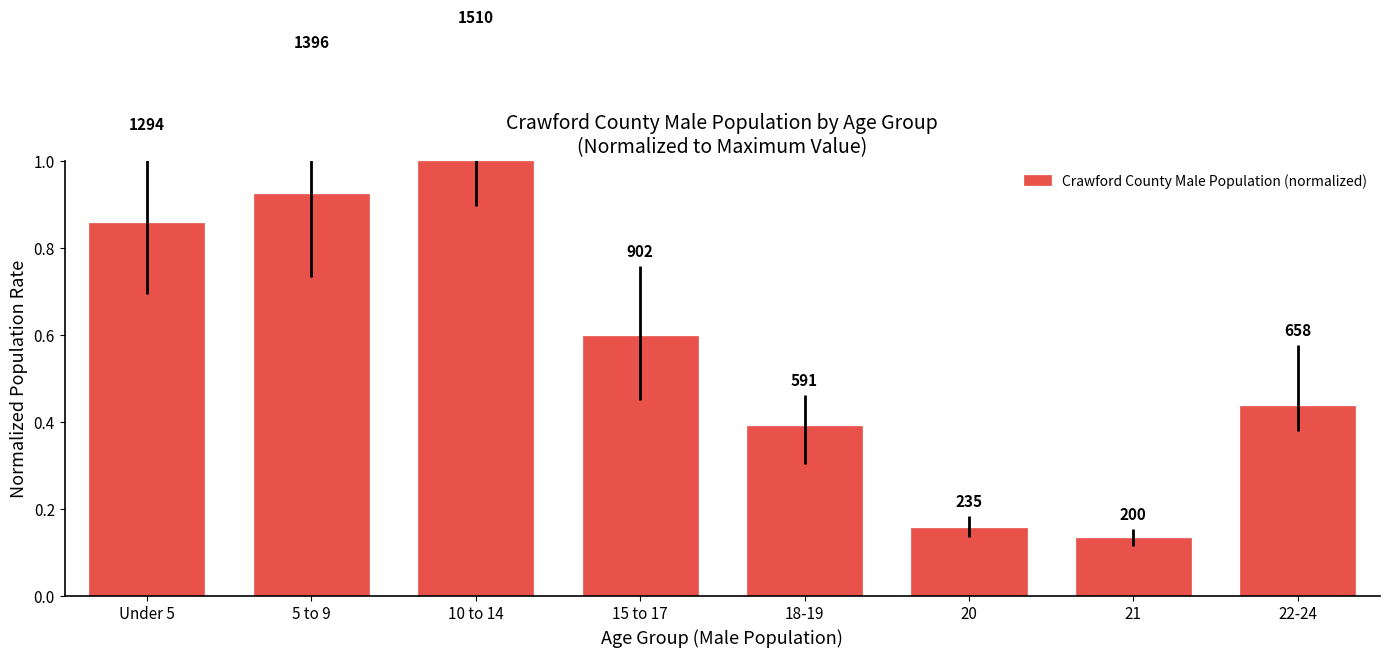

What is the label of the 4th bar from the left?

15 to 17